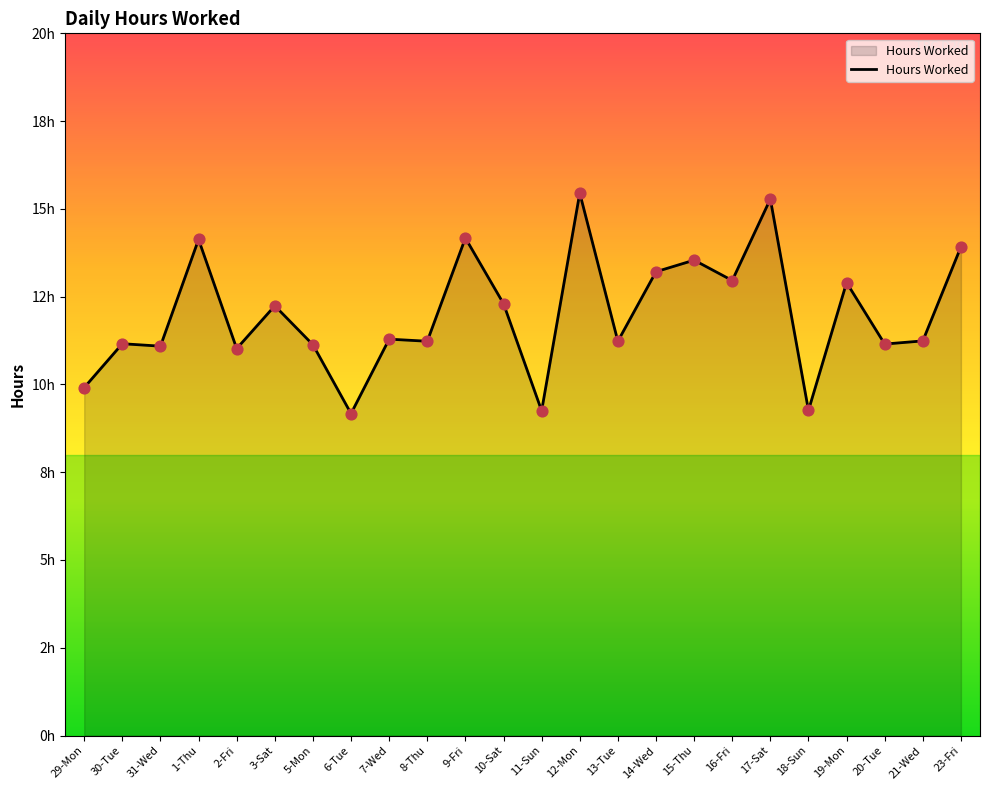

Is this an area chart (filled region under the line)?

Yes